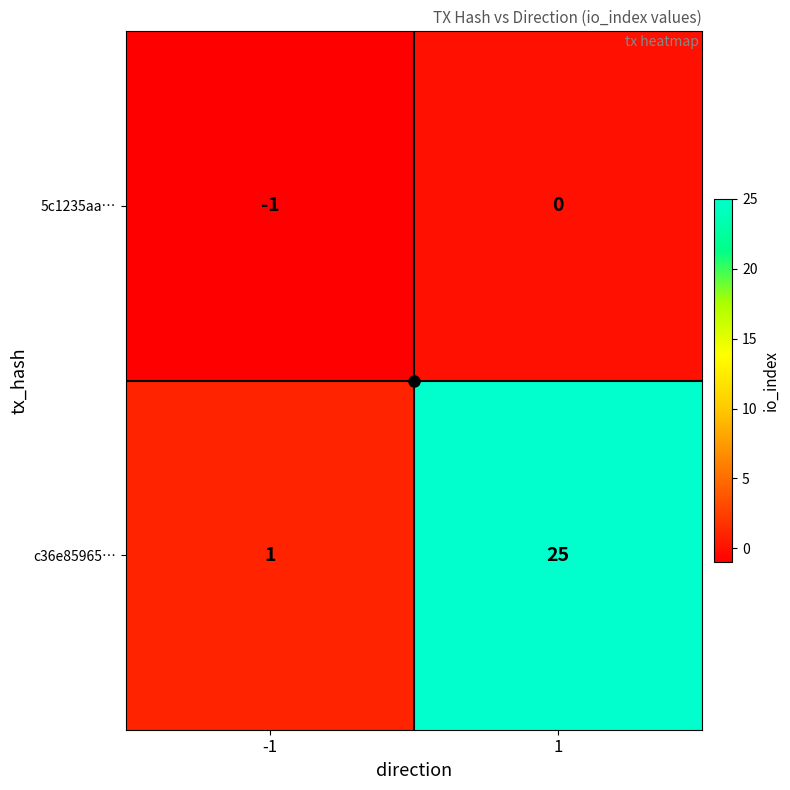

What is the maximum value shown in the chart?

25